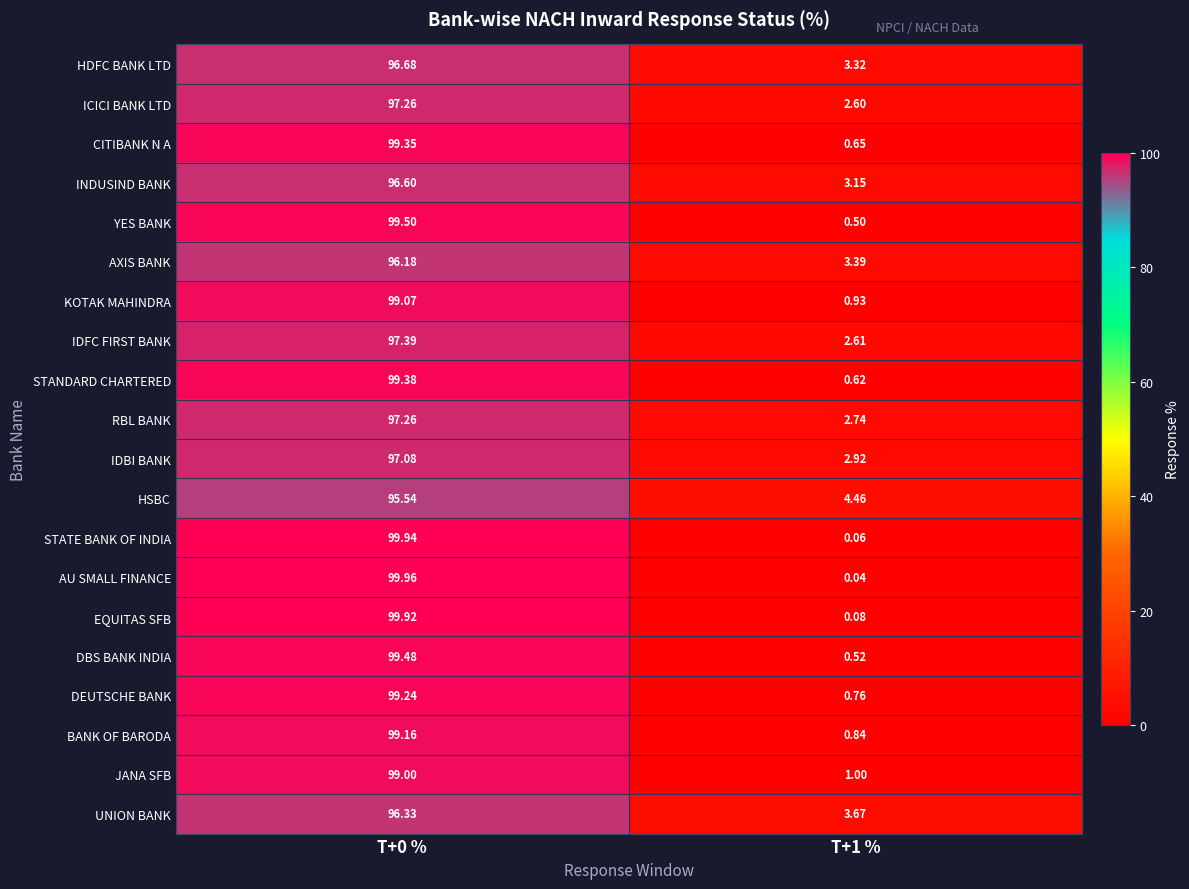

Between T+0 % and T+1 %, which series saw the biggest shift?

AU SMALL FINANCE